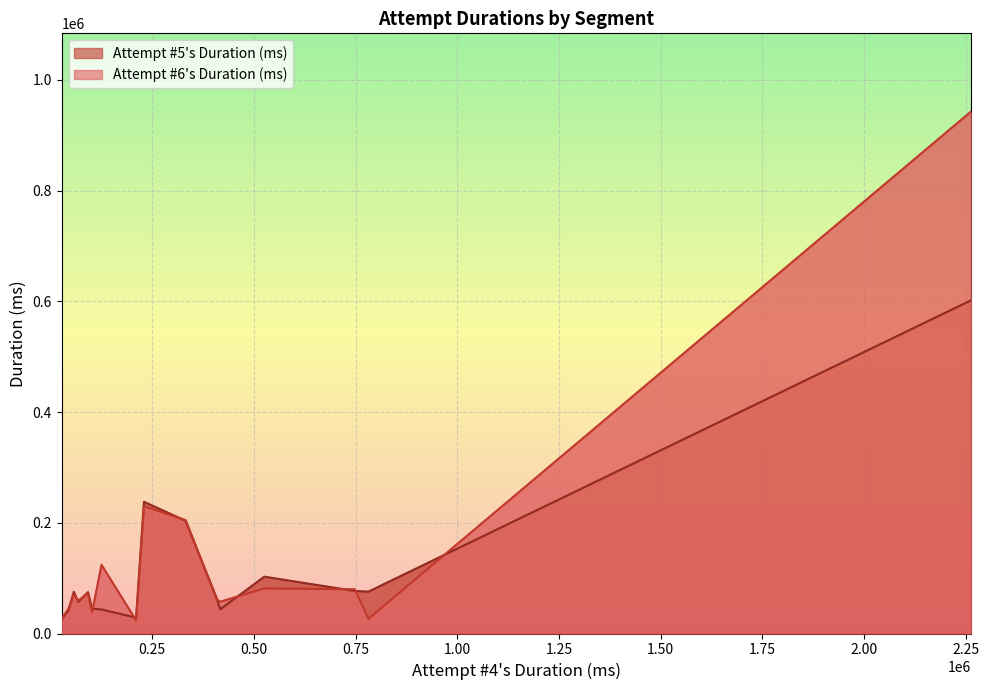

At how many categories does at least one series exceed 71729?

9